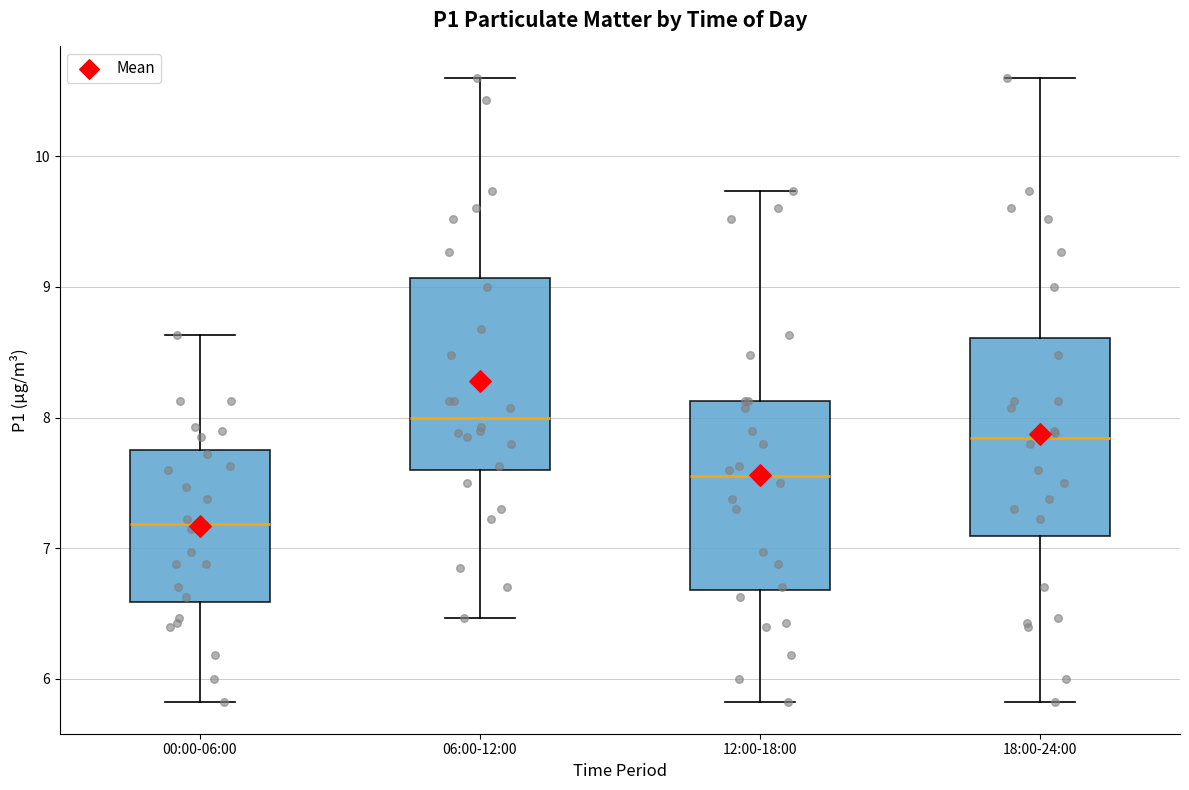

Reading left to right, transcribe this box plot: for each box, give where its median line is, the range the box spans, and where its two whiskers end, as read against the y-axis. The values are not printed on the chart, so give them approximately, as read against the axis.

00:00-06:00: median 7.2, box 6.6 to 7.8, whiskers 5.8 to 8.6
06:00-12:00: median 8.0, box 7.6 to 9.1, whiskers 6.5 to 10.6
12:00-18:00: median 7.6, box 6.7 to 8.1, whiskers 5.8 to 9.7
18:00-24:00: median 7.8, box 7.1 to 8.6, whiskers 5.8 to 10.6